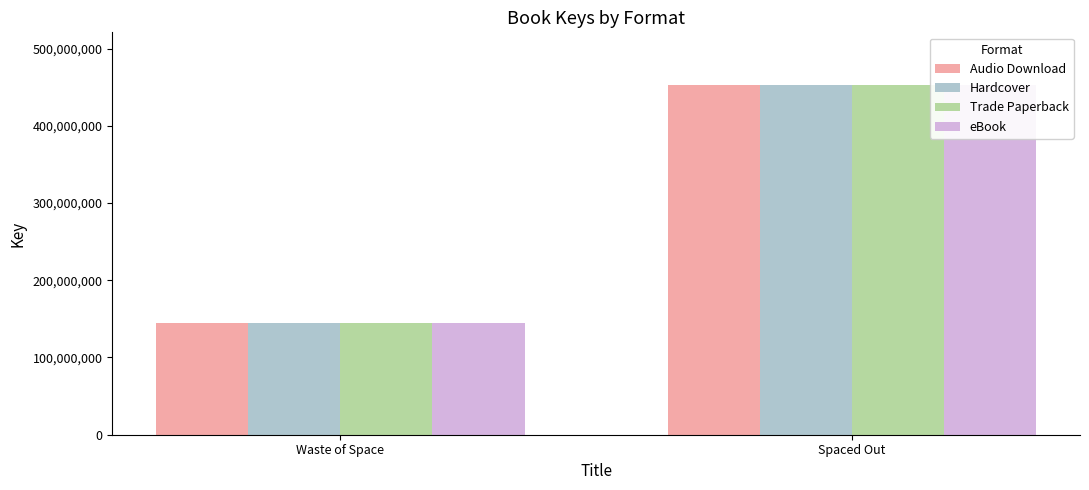

At which label is Hardcover closest to 298640601?

Waste of Space